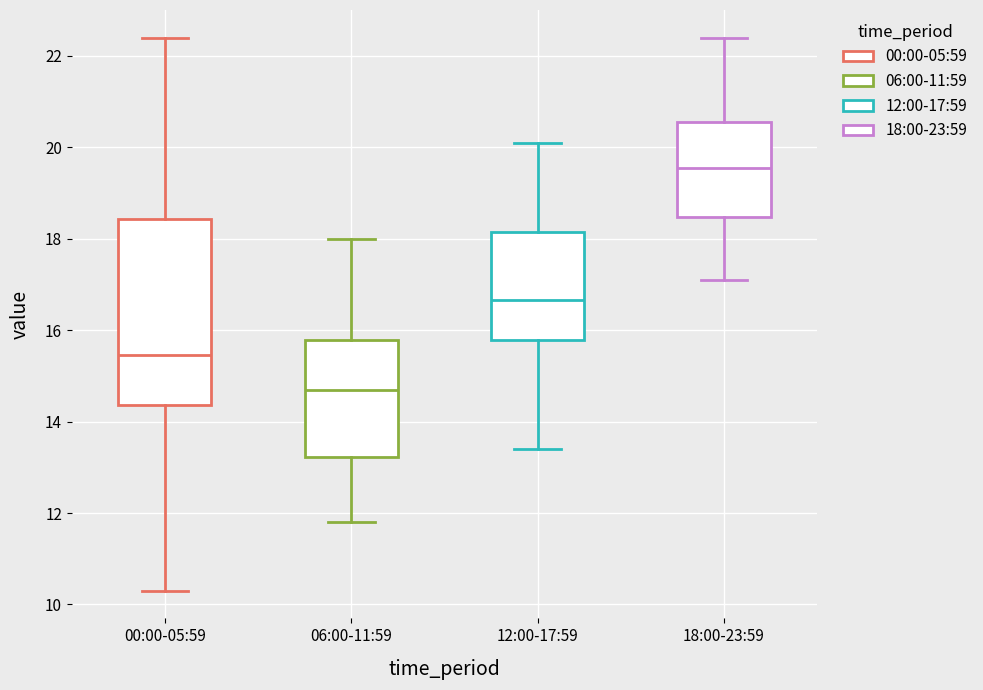

Which box has the lowest median line?

06:00-11:59